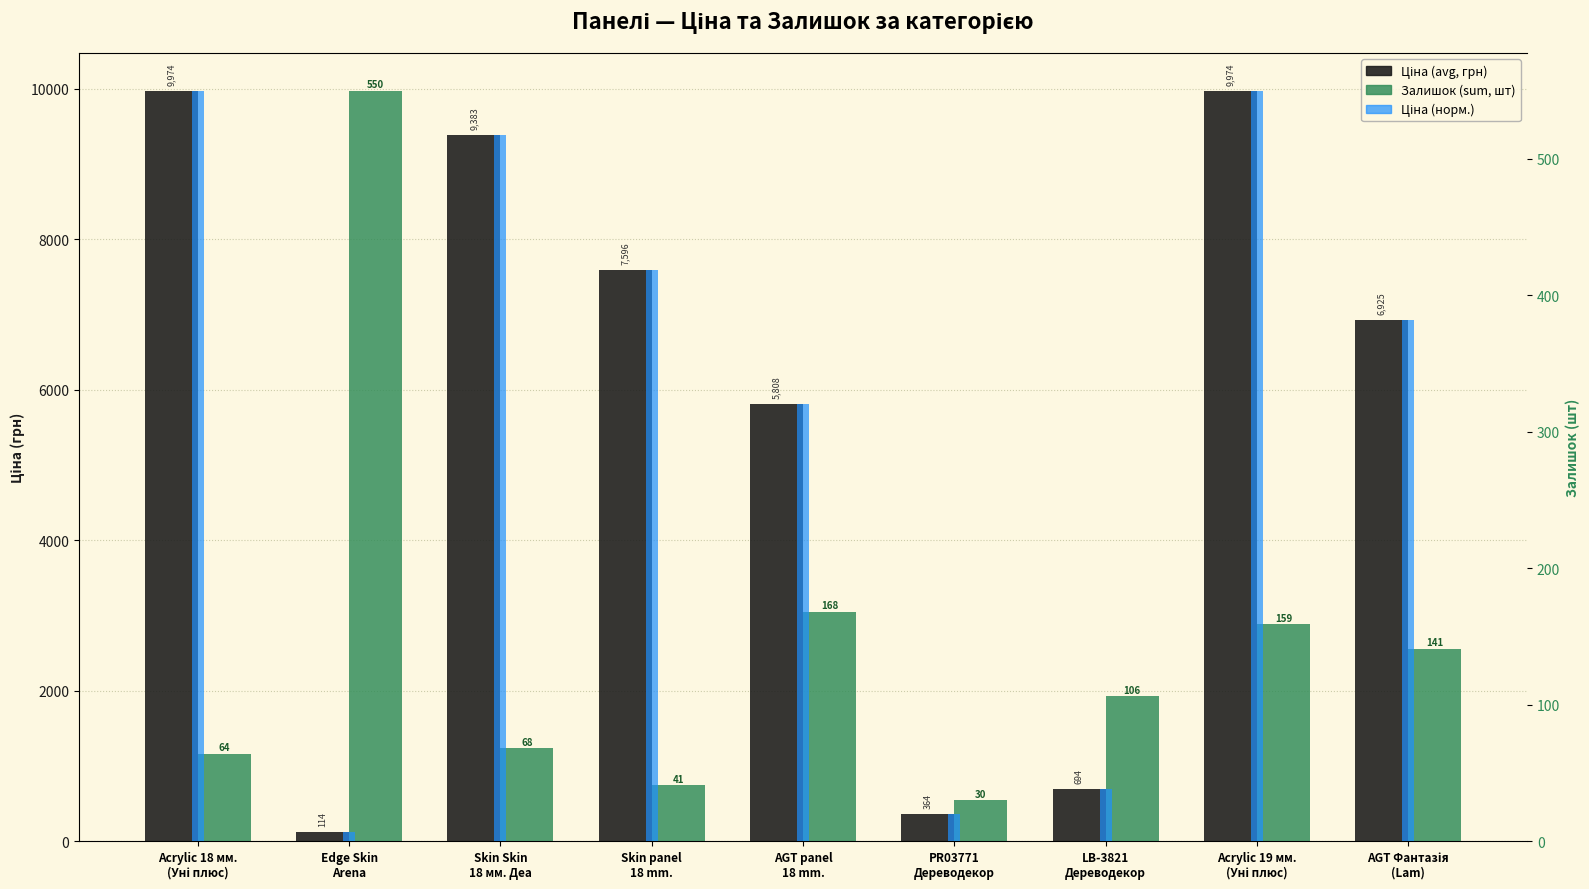

Where does the Ціна (норм.) series first go above 114?

Acrylic 18 мм.
(Уні плюс)